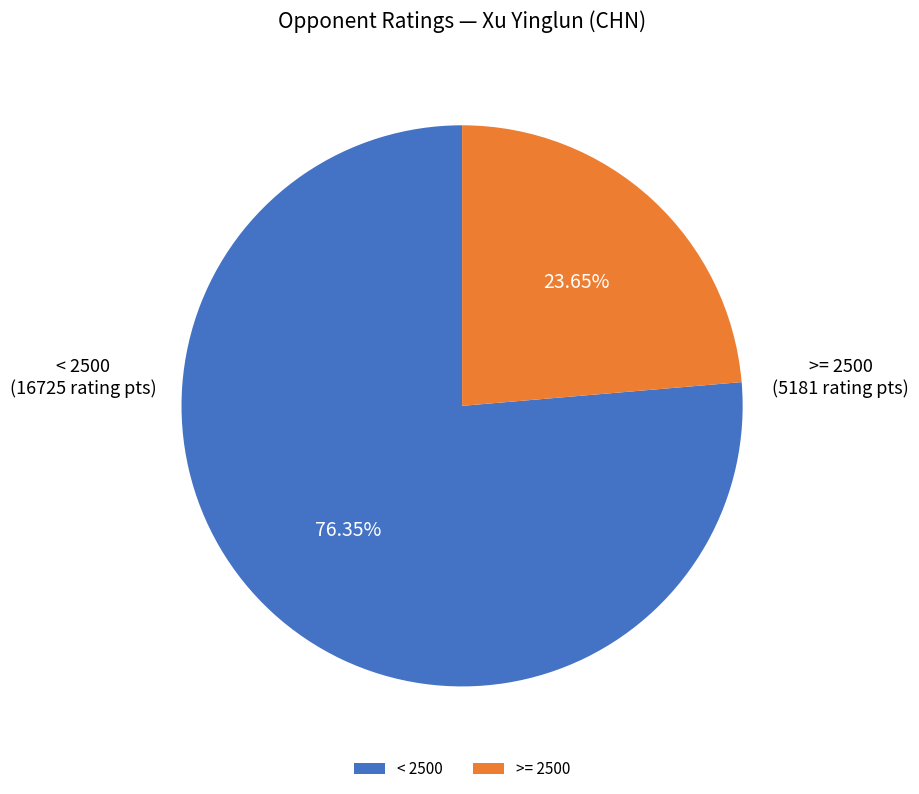

How many slices are in this pie chart?

2